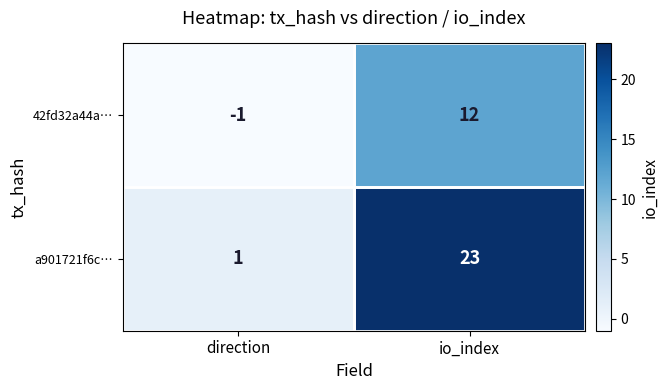

Rank the series at io_index from highest to lowest value.

a901721f6c…, 42fd32a44a…